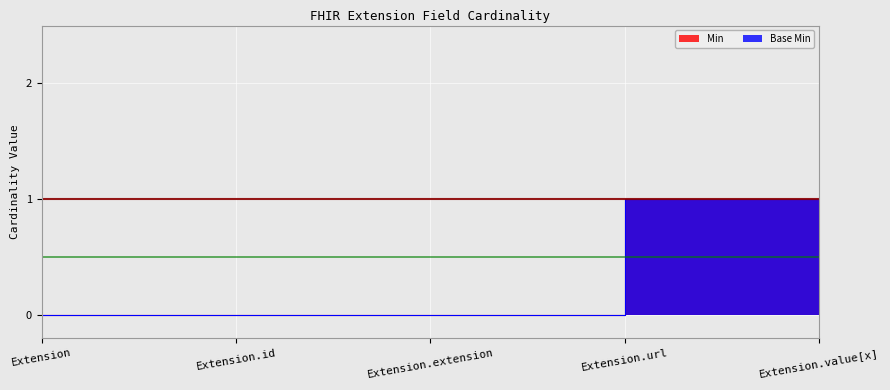

True or false: Min has a value of 2 at Extension.url.

False